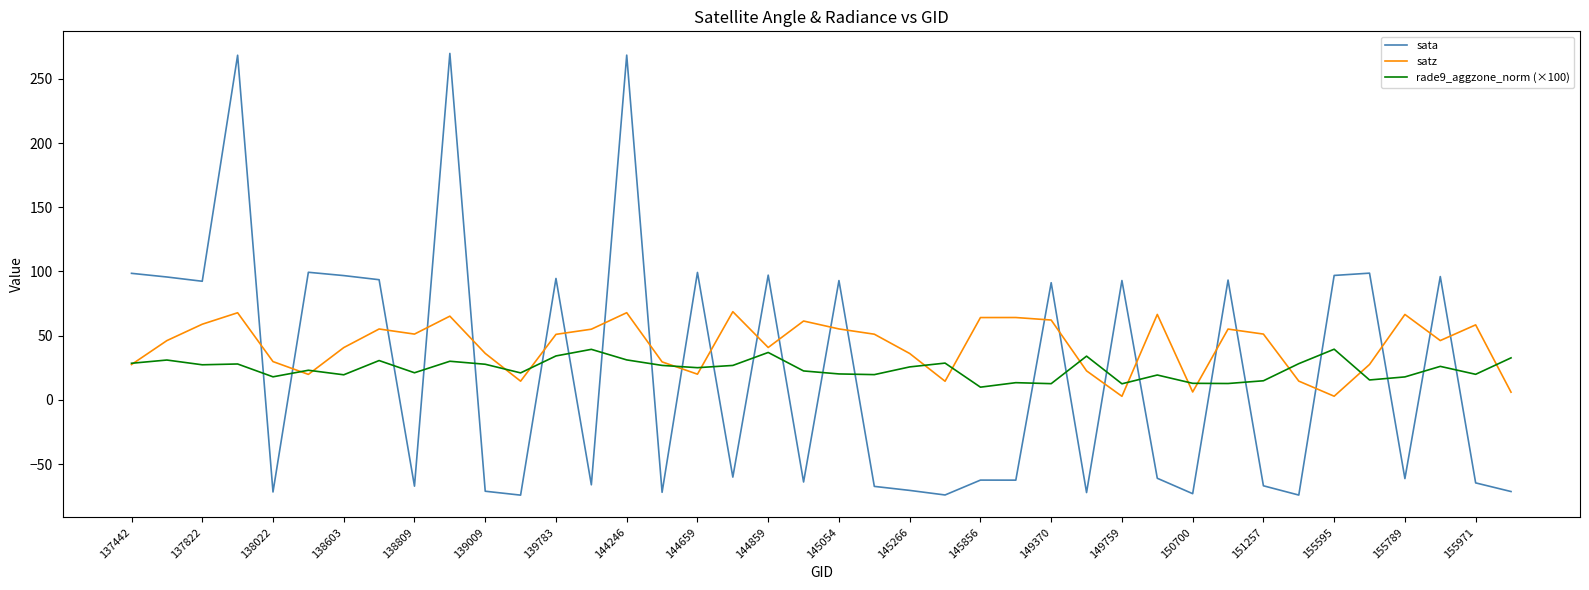

Which series ends up on top after the final intersection of sata and satz?

satz